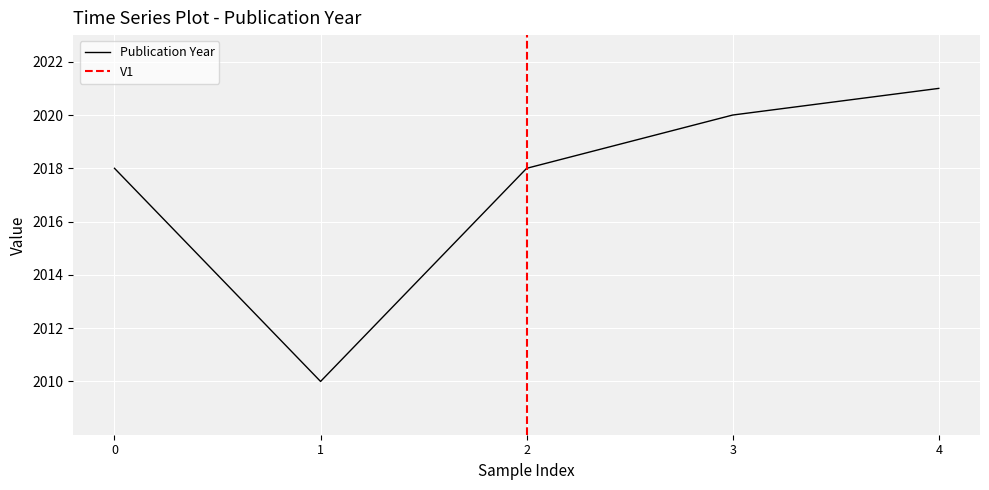

Is it true that Publication Year equals 2018 at 2?

True